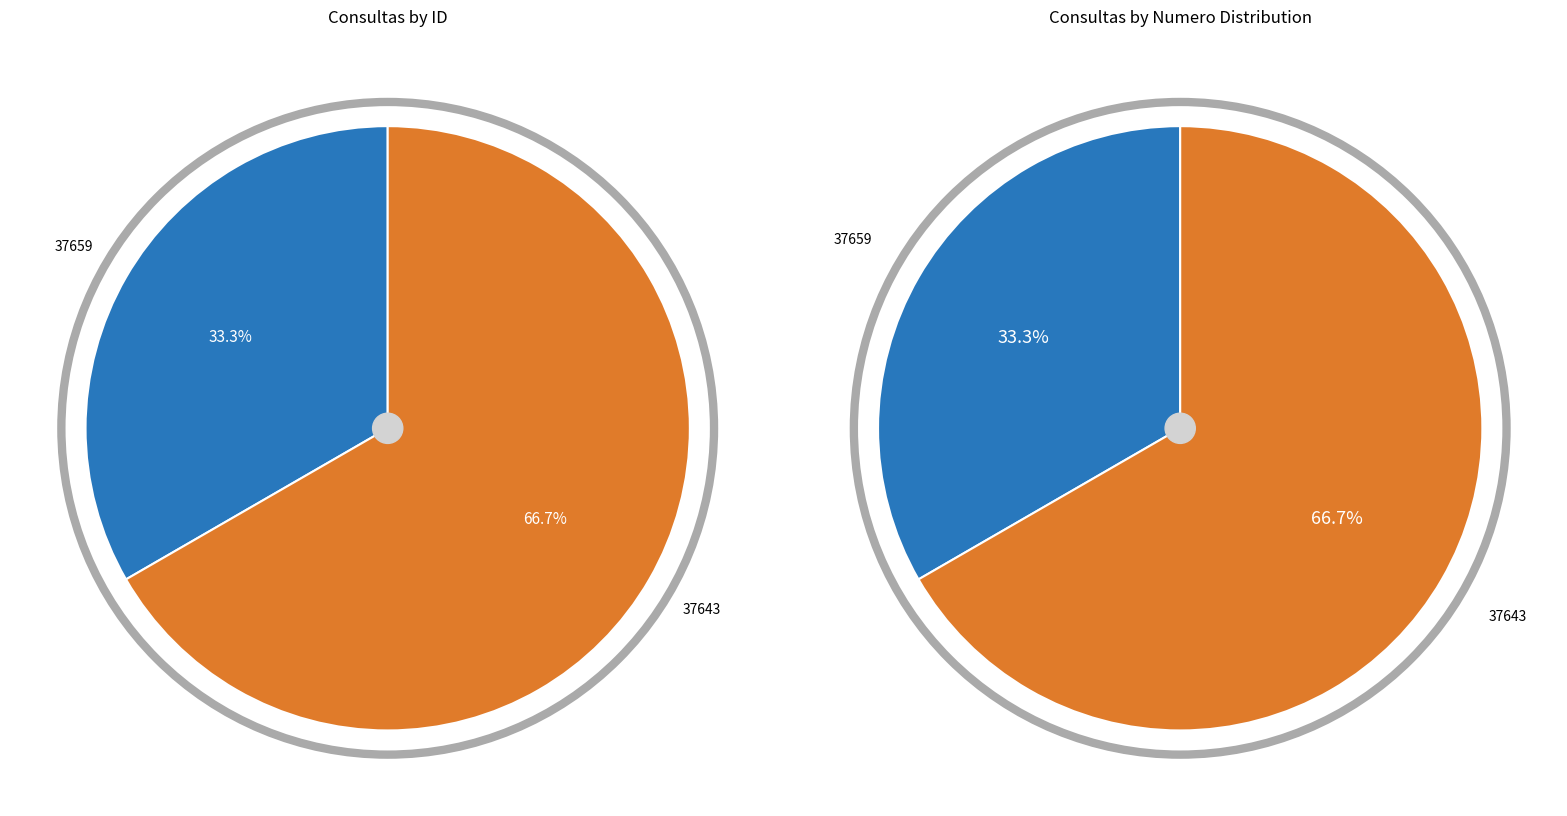

Rank the categories by value from highest to lowest.

37643, 37659